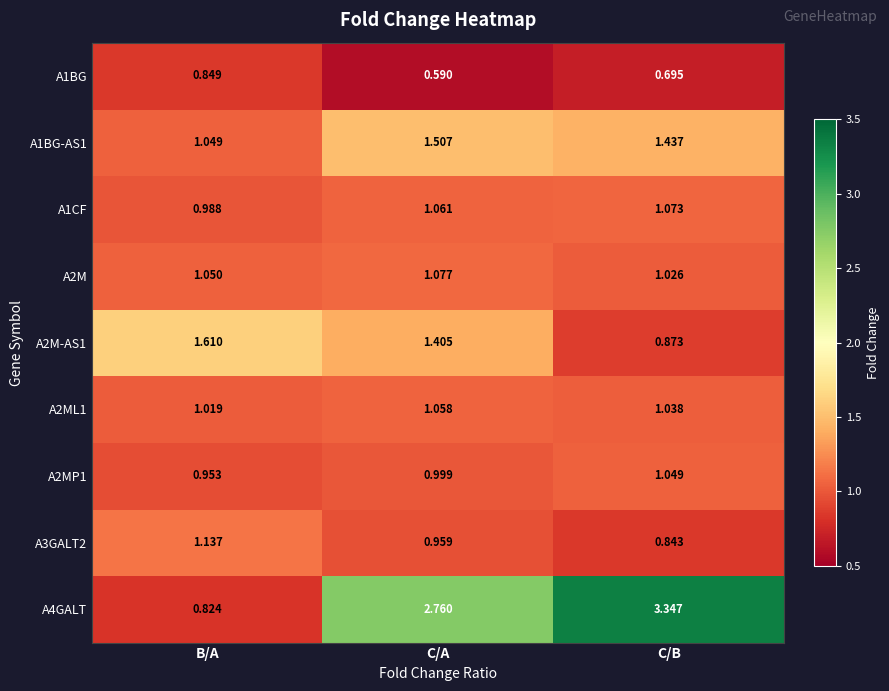

Rank the categories by A1BG value from lowest to highest.

C/A, C/B, B/A